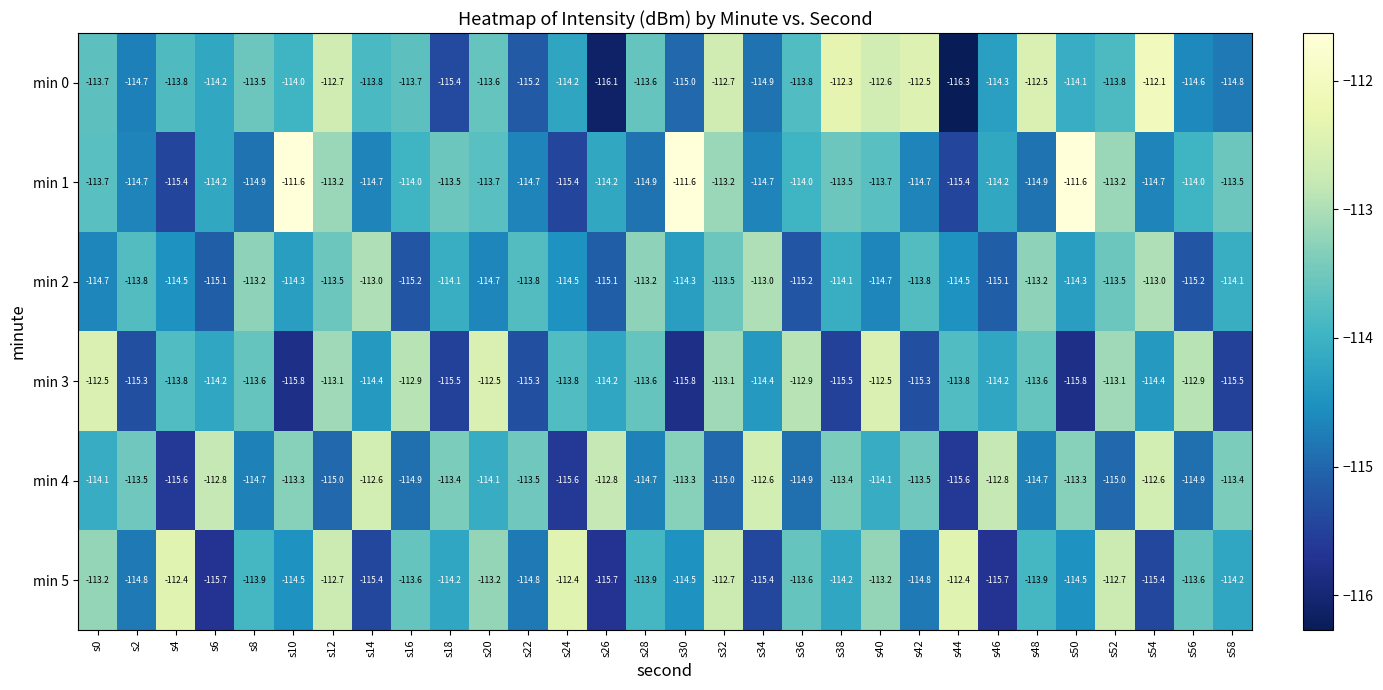

At how many categories does at least one series exceed -112?

3